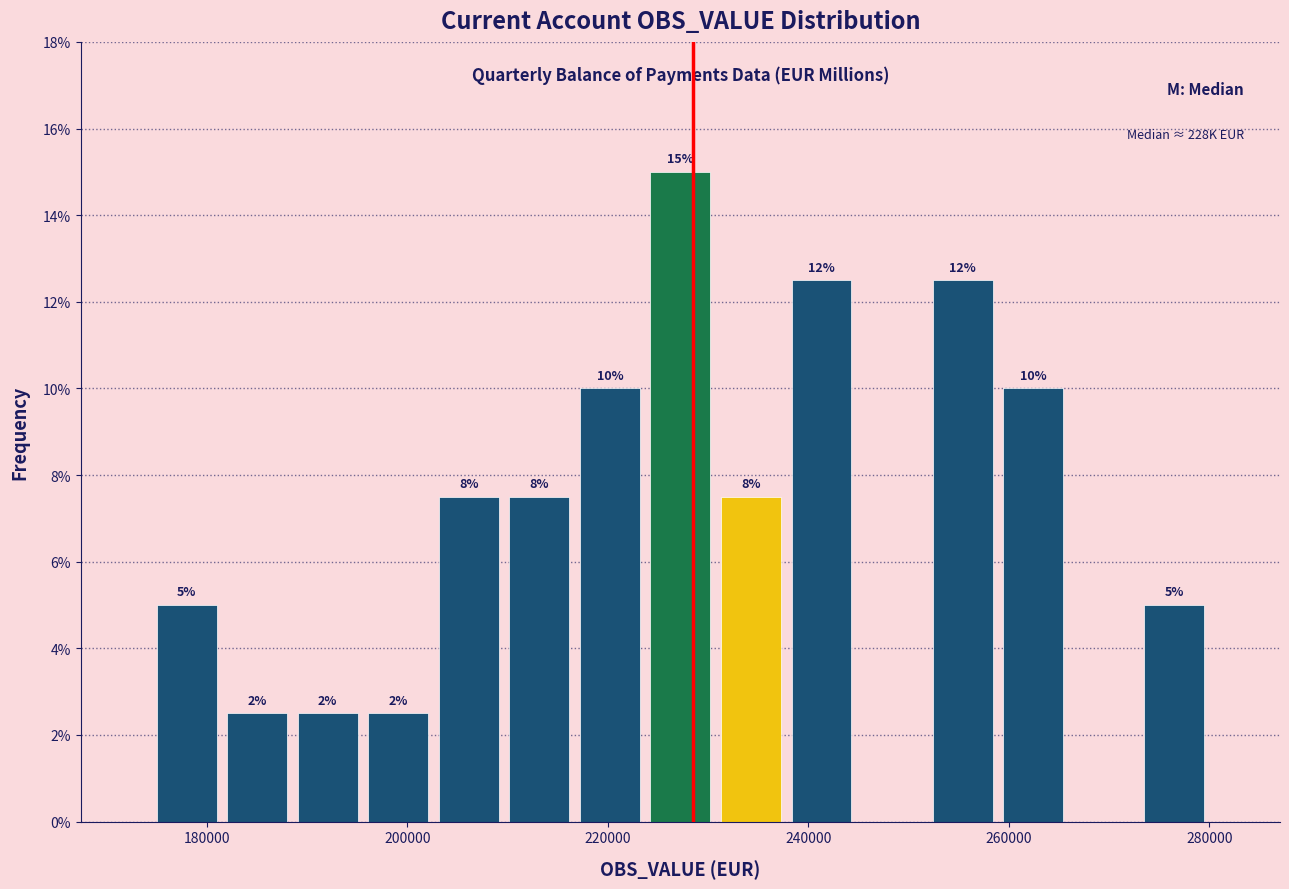

Read against the x-axis, roughly where is the centre of the tallest bar?

228000